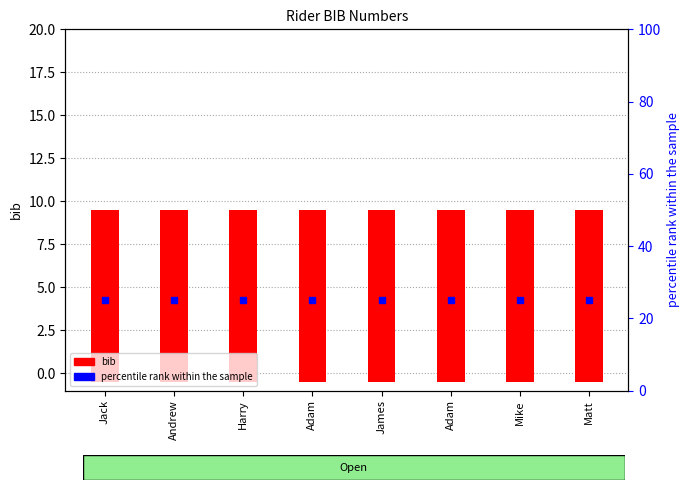

What is the sum of the percentile rank within the sample values at Matt and Adam?

50